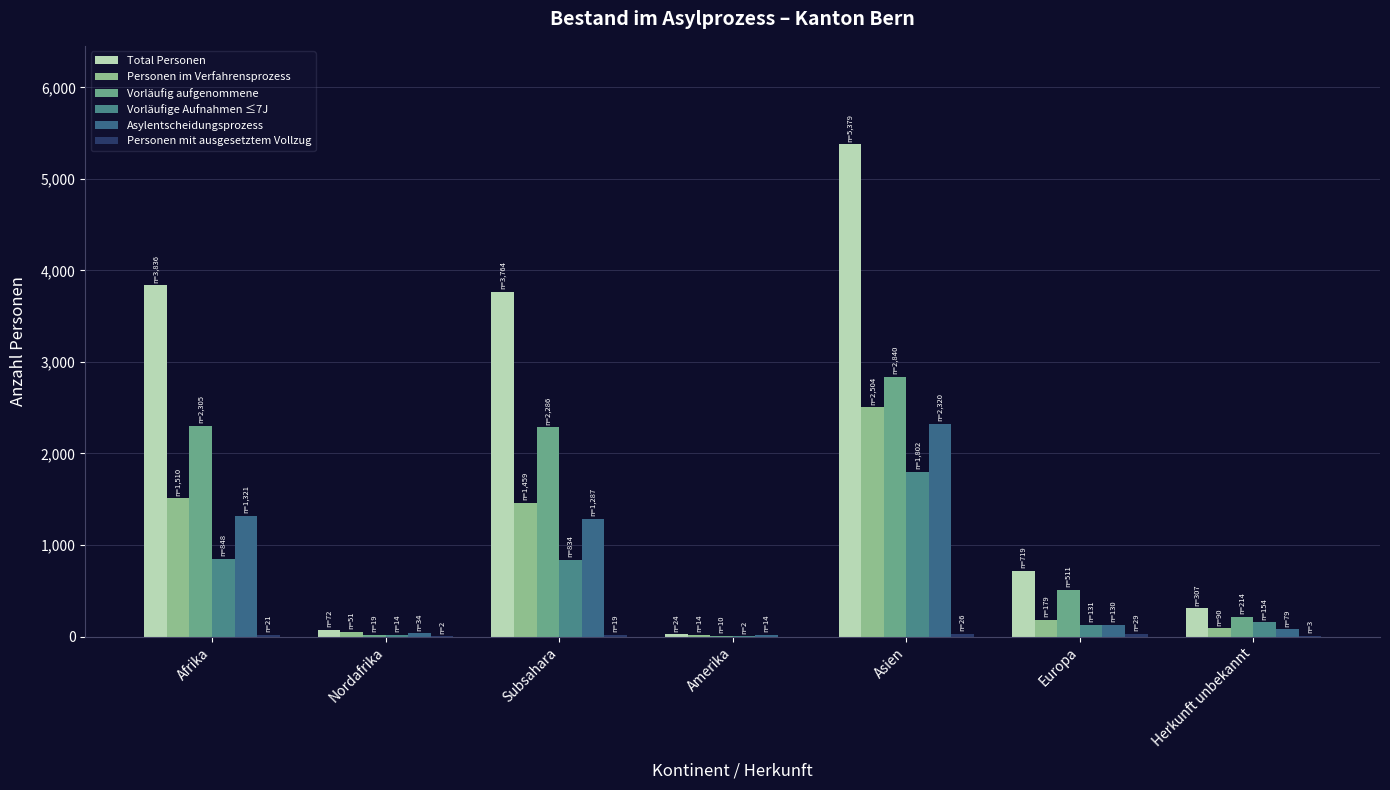

At how many categories does at least one series exceed 2401?

3